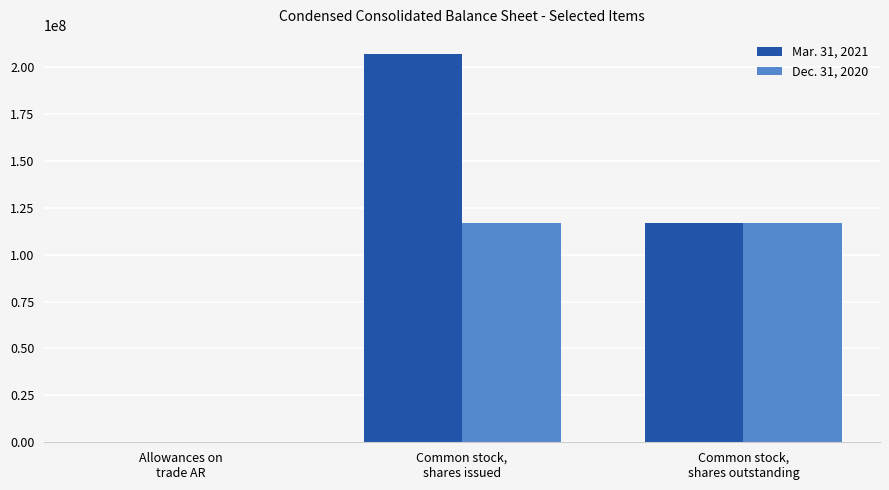

The Dec. 31, 2020 series shows 116829000 at Common stock,
shares outstanding. True or false?

True